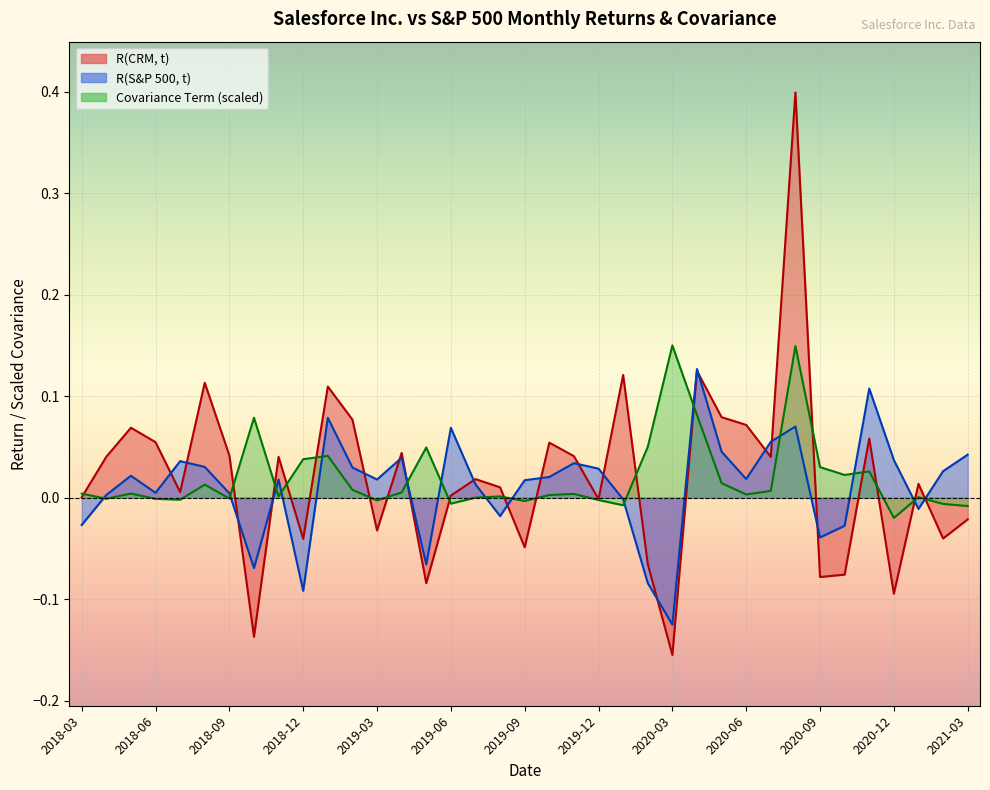

Count the number of data series in this chart.

3